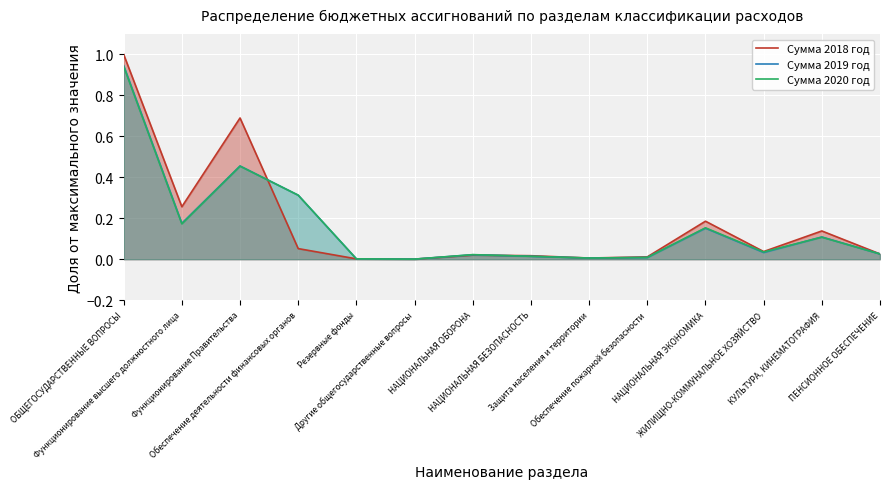

The Сумма 2020 год series shows 0.0 at Другие общегосударственные вопросы. True or false?

False